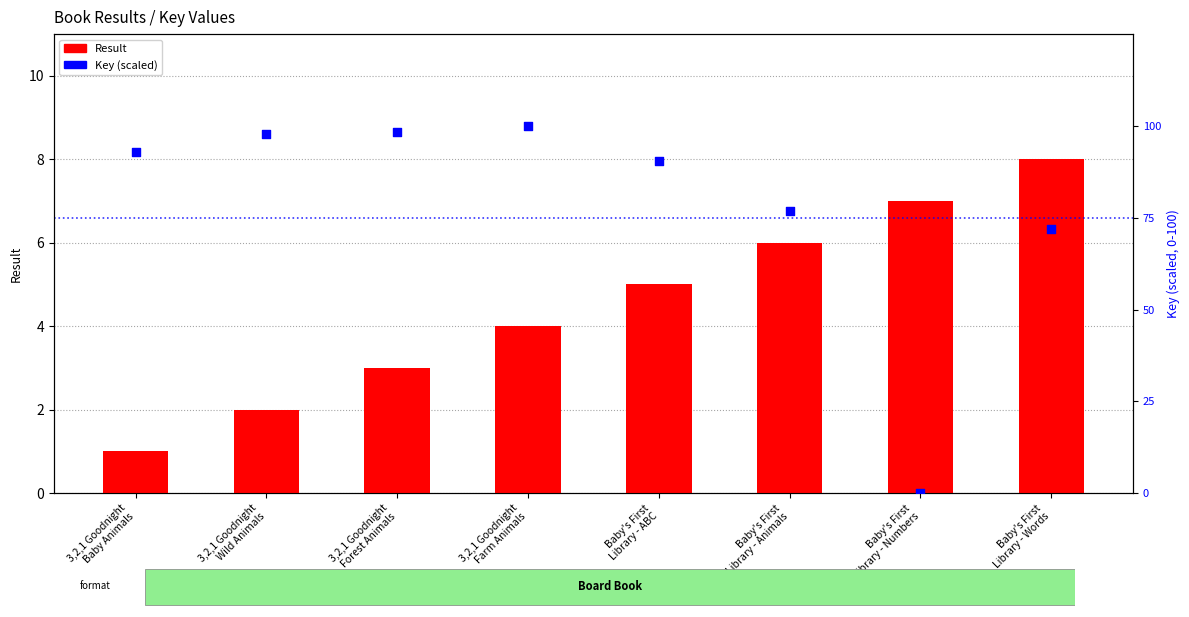

What are all the series names shown in the legend?

Result, Key (scaled)